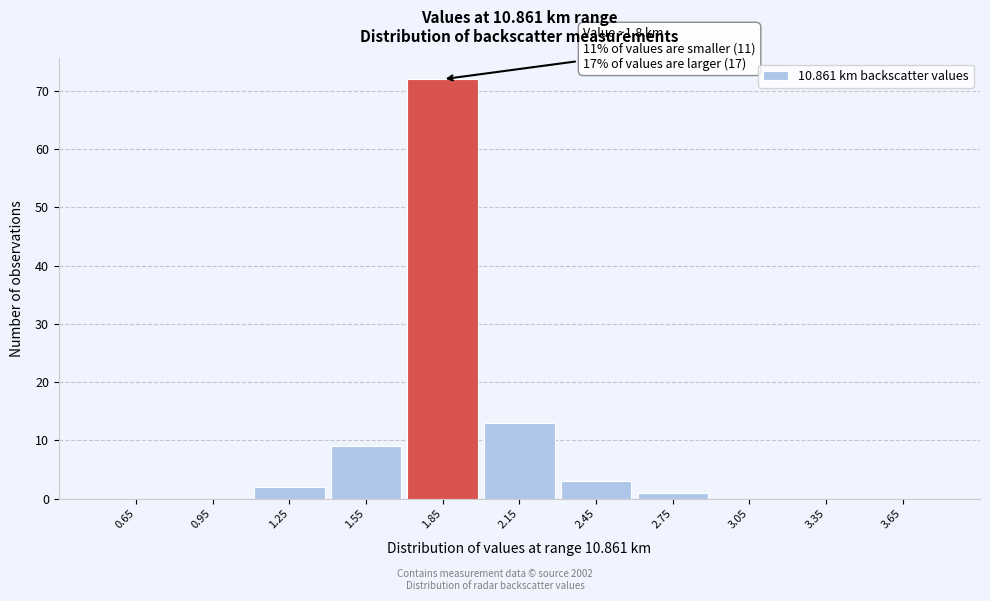

Which range on the x-axis has the tallest bar?

1.7 to 2.0